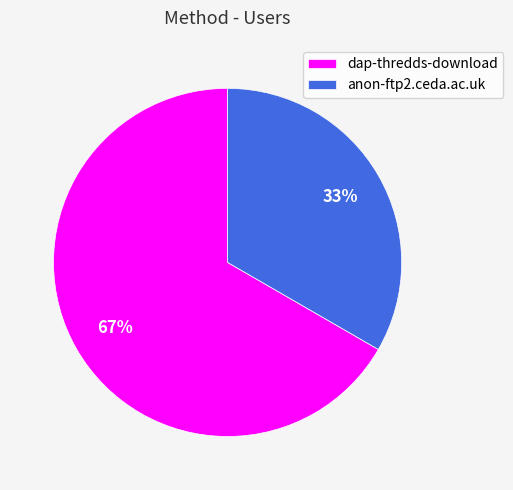

Rank the categories by value from lowest to highest.

anon-ftp2.ceda.ac.uk, dap-thredds-download